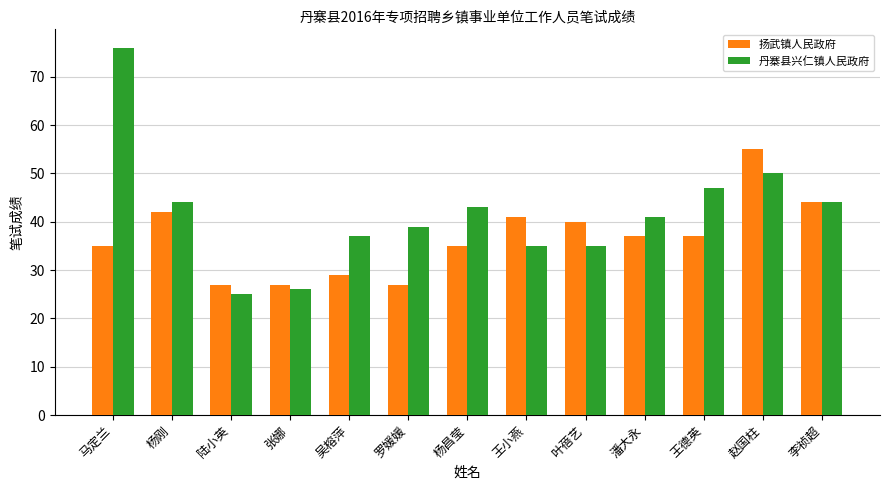

What is the sum of the 扬武镇人民政府 values at 杨刚 and 赵国柱?

97